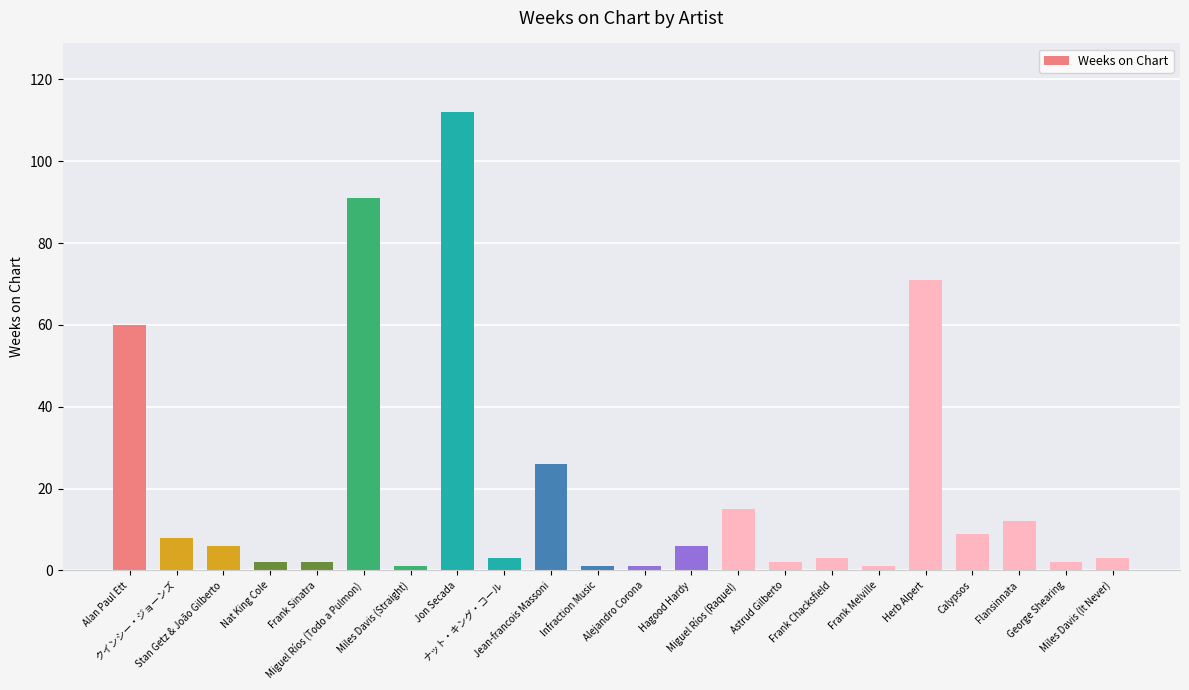

What is the difference between the second highest and minimum values?

90